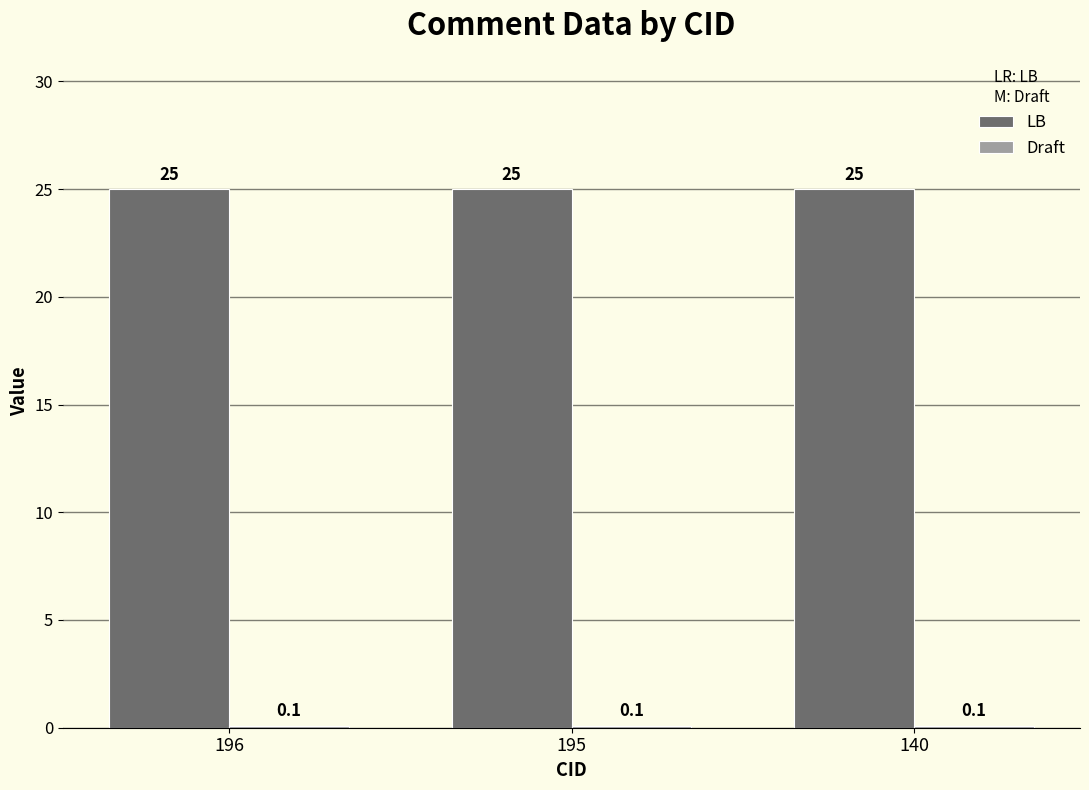

What is the lowest value of the LB series?

25.0